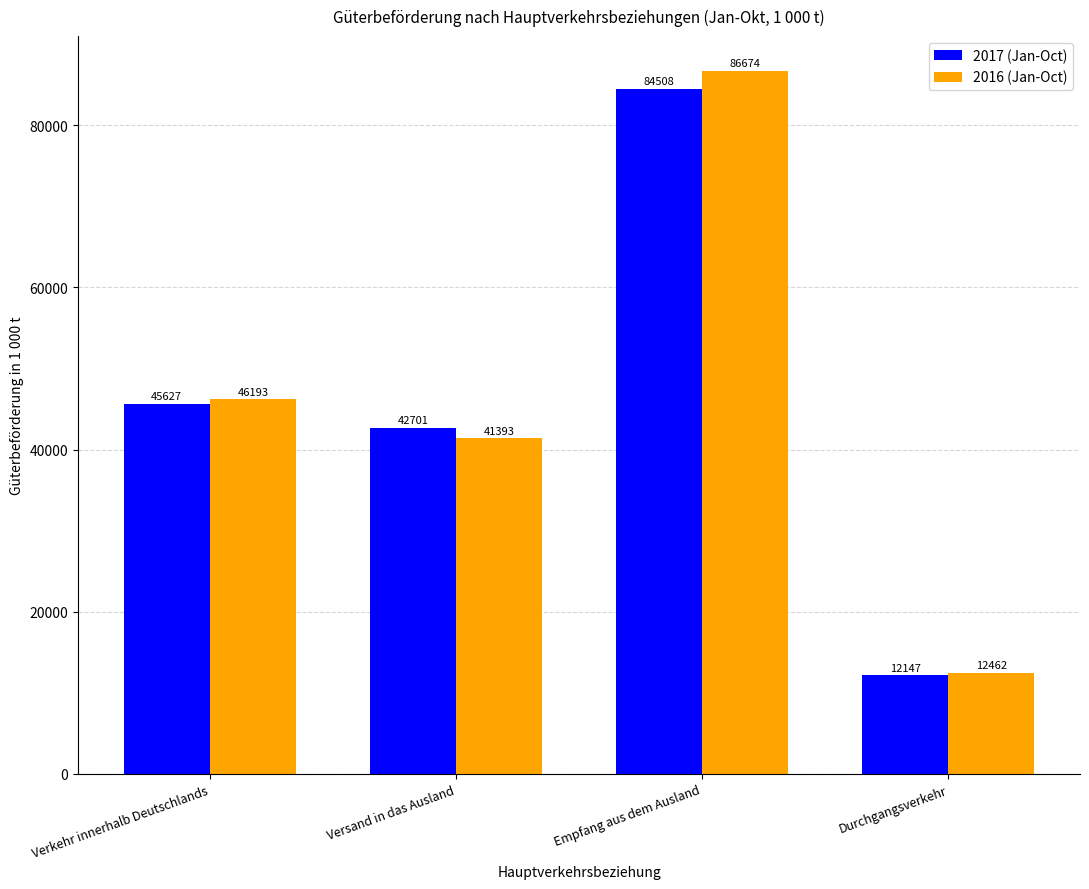

How many bars are there in each group?

2